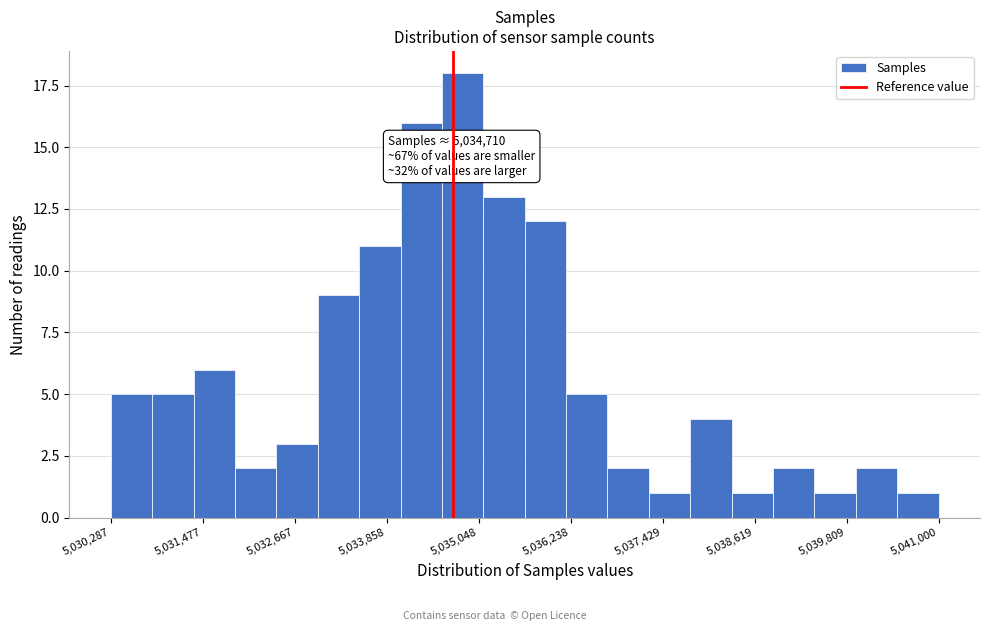

Read against the x-axis, roughly where is the centre of the tallest bar?

5034800